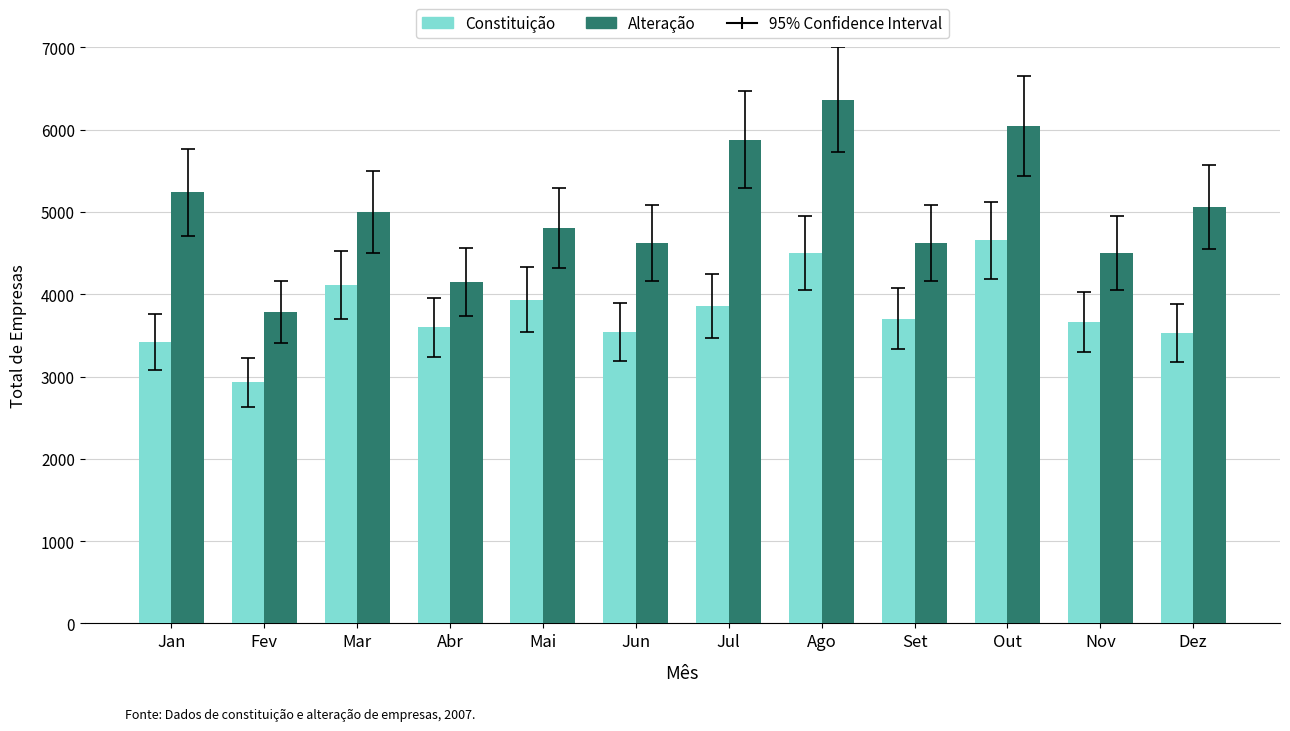

Is it true that Constituição equals 2929 at Fev?

True